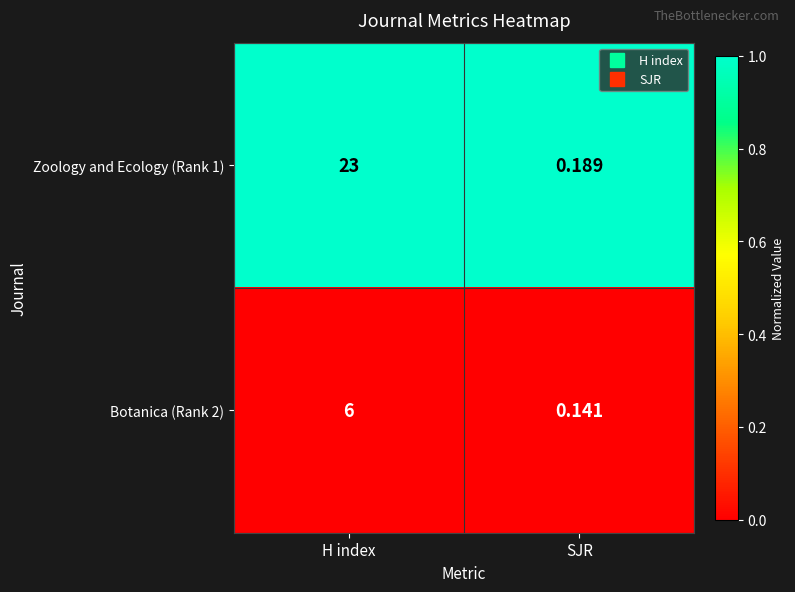

Rank the categories by Zoology and Ecology (Rank 1) value from lowest to highest.

SJR, H index